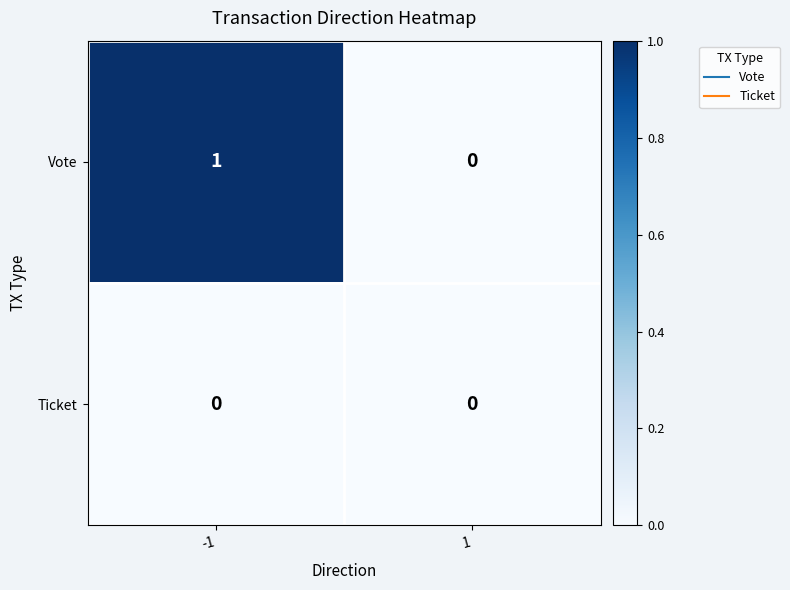

How many categories are shown in the chart?

2